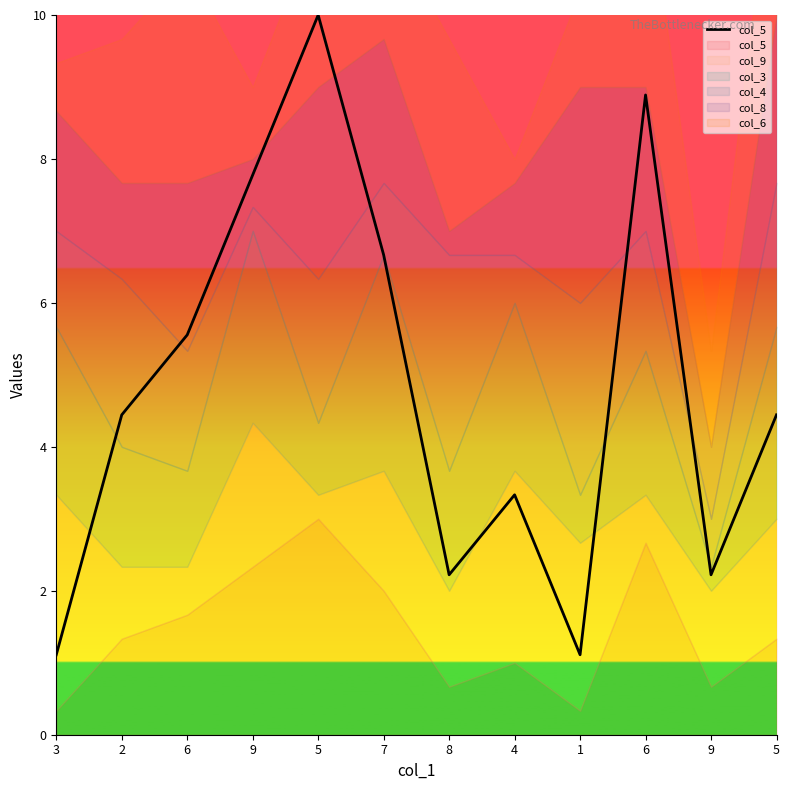

Where is the data nearest to the value 5?

2